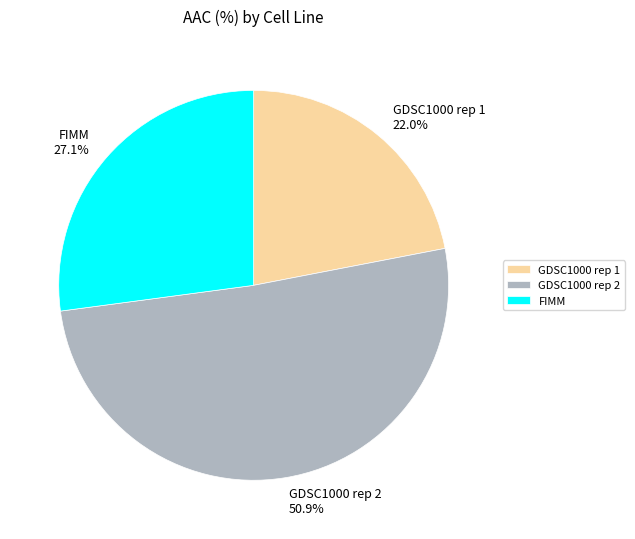

True or false: GDSC1000 rep 1 accounts for 35% of the total.

False